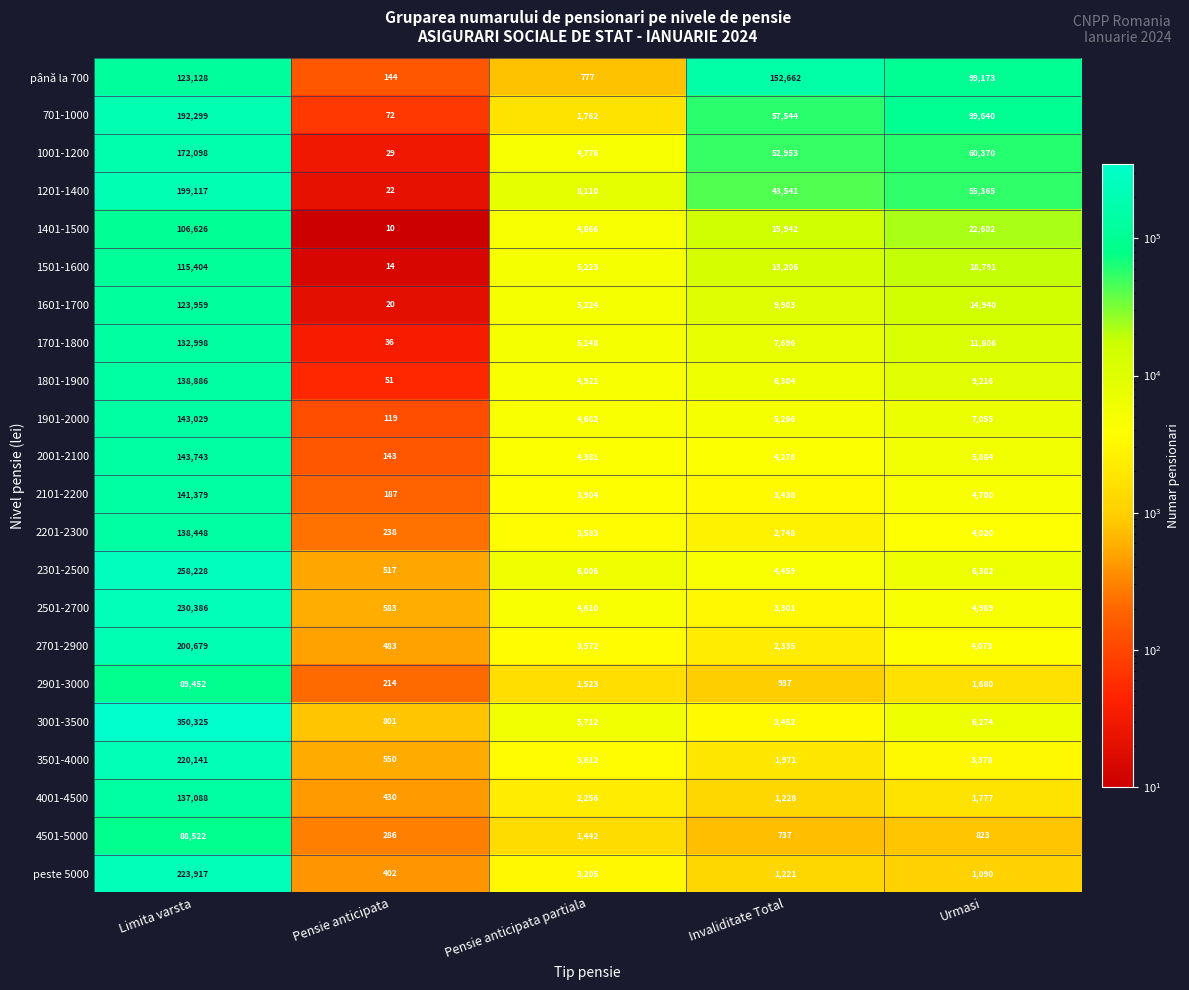

What is the total value across all series at Pensie anticipata?

5351